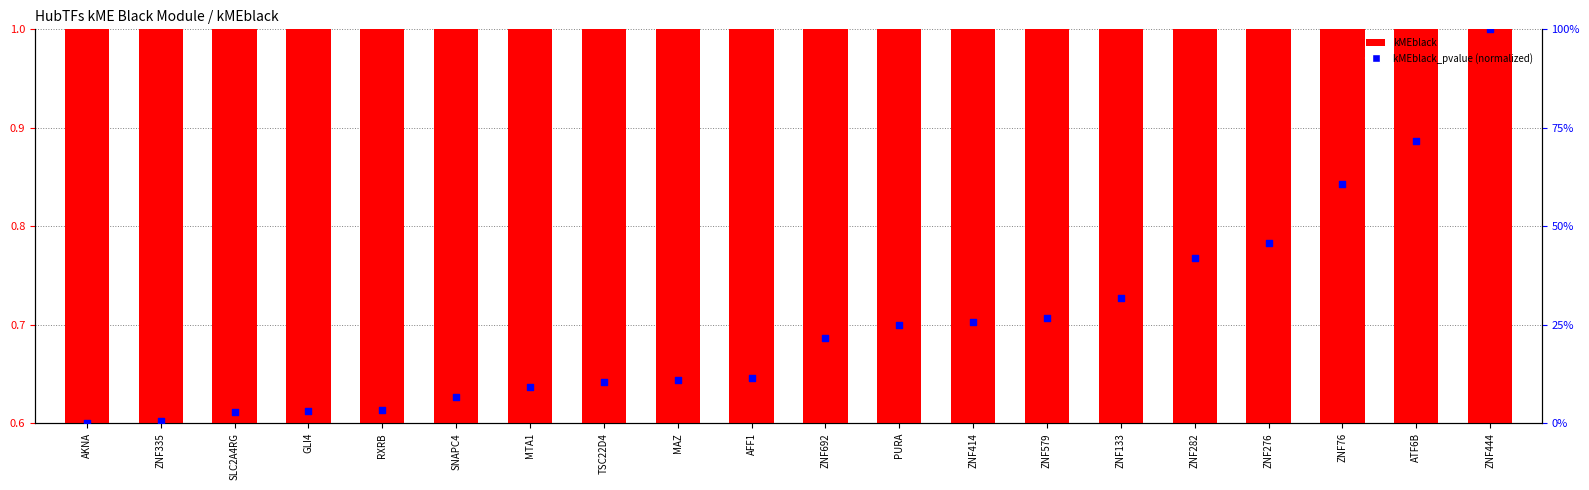

Which series contains the lowest Y value?

kMEblack_pvalue (norm)